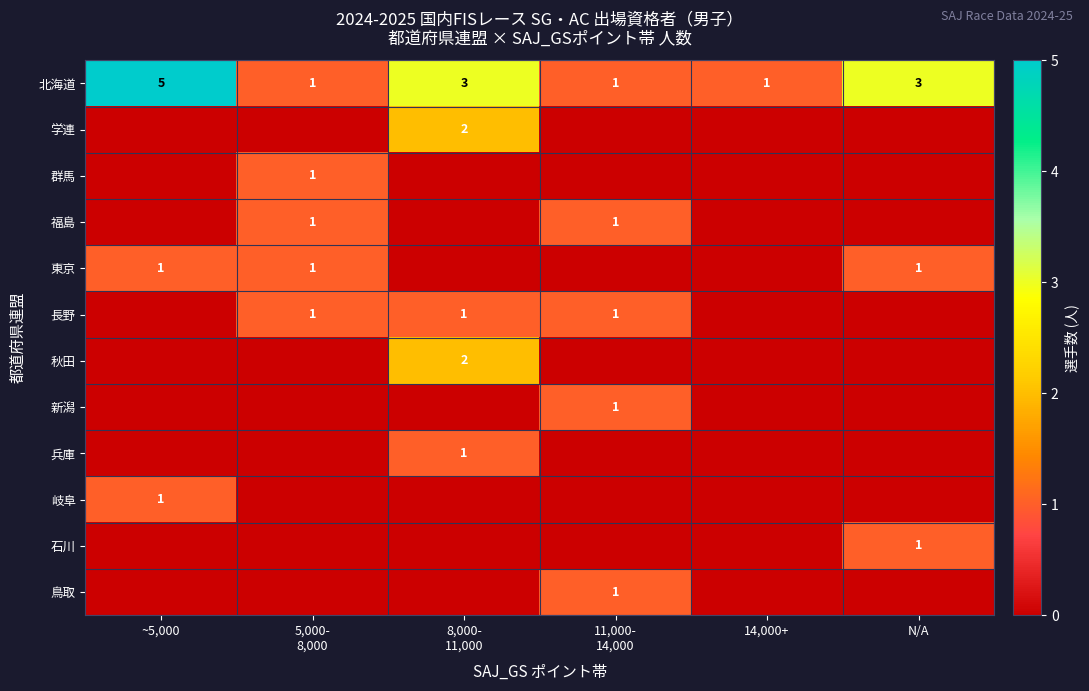

Which category has the highest value in the 北海道 series?

~5,000